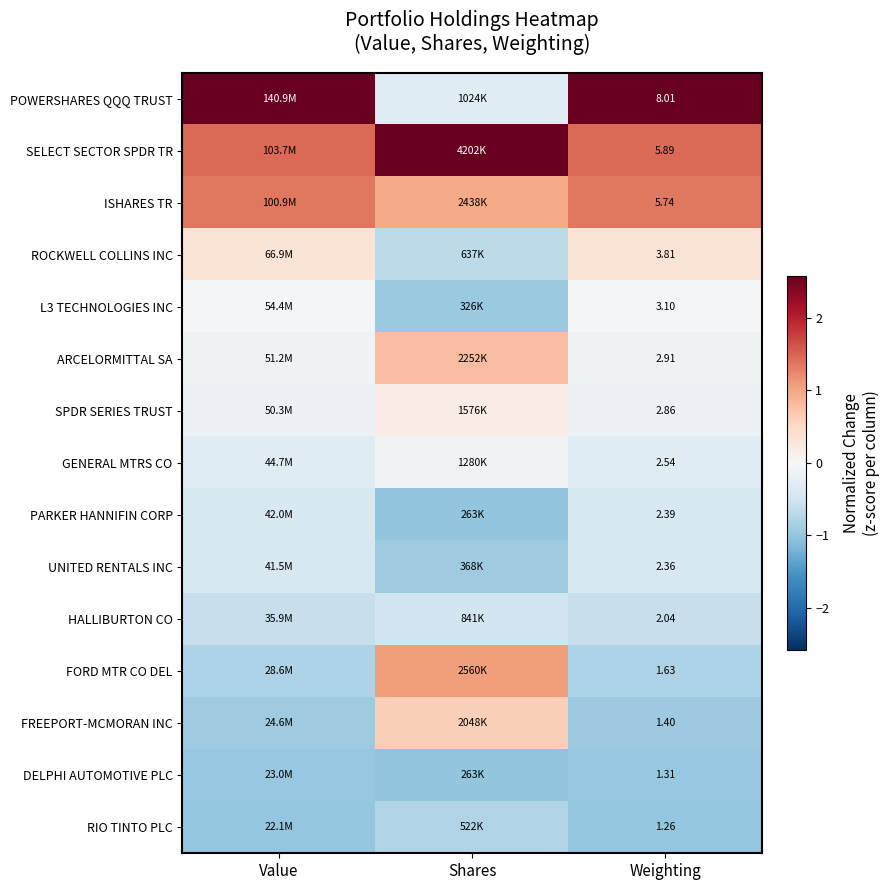

Is the value of ISHARES TR at Weighting greater than the value of FORD MTR CO DEL at Weighting?

Yes